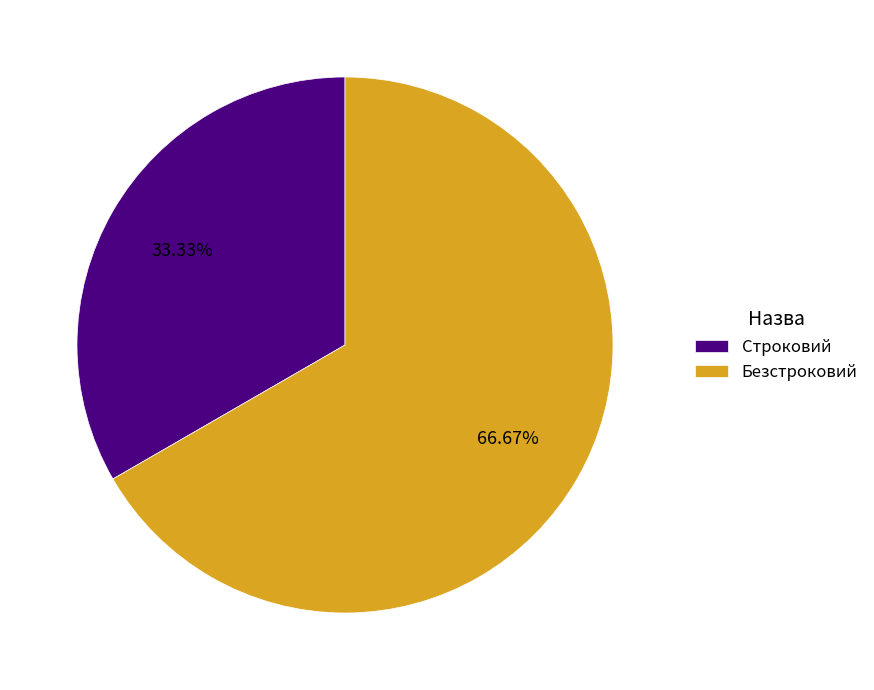

To the nearest percent, what portion does Безстроковий represent?

67%